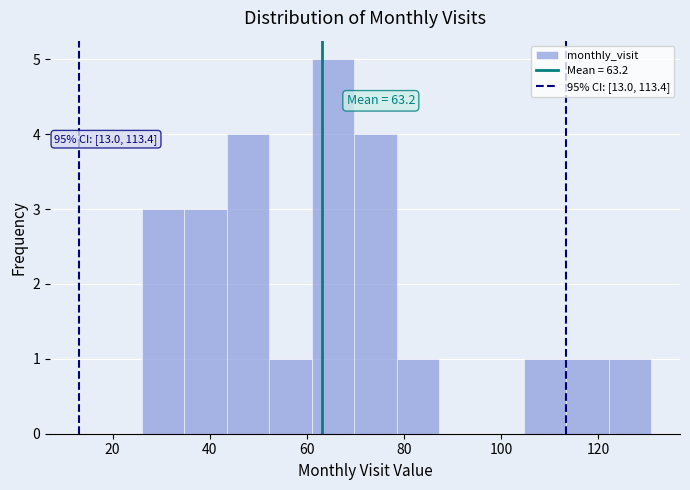

Which range on the x-axis has the tallest bar?

62 to 70